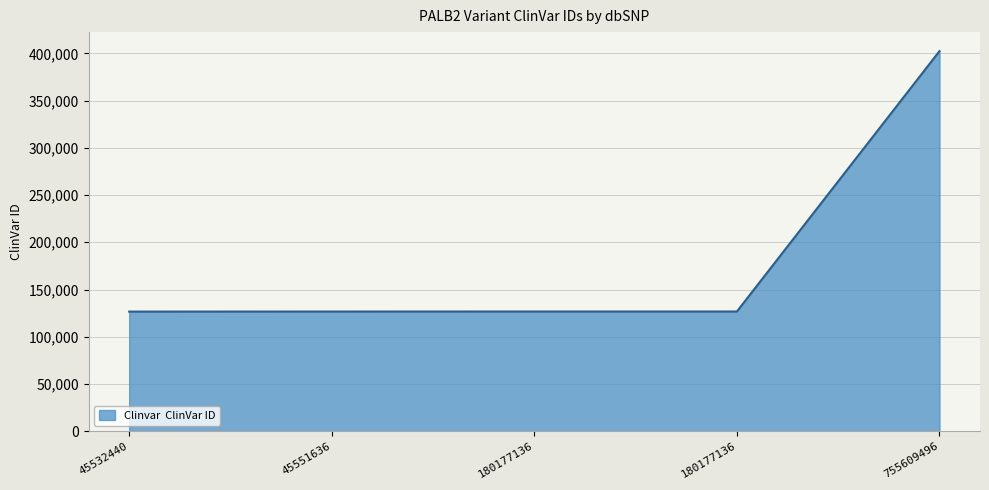

What is the smallest value displayed?

126630